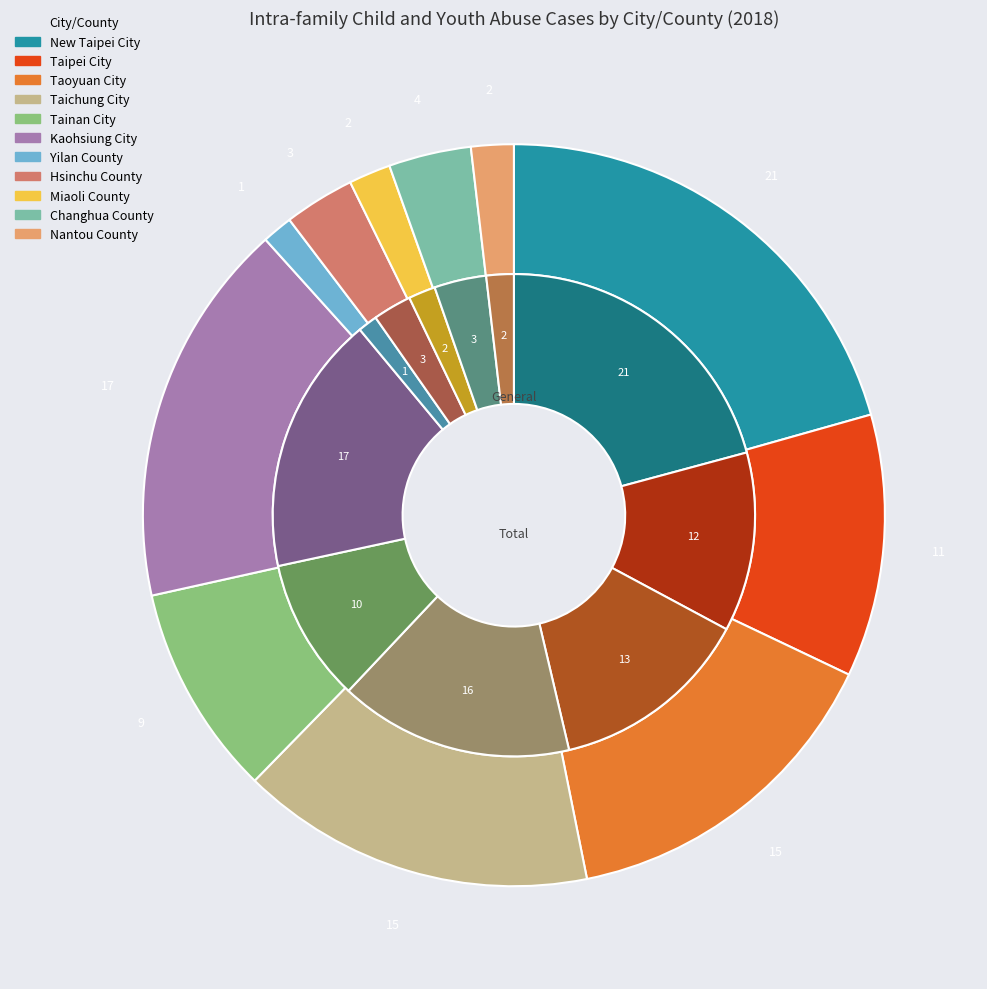

Is it true that general is 21% of the pie?

True